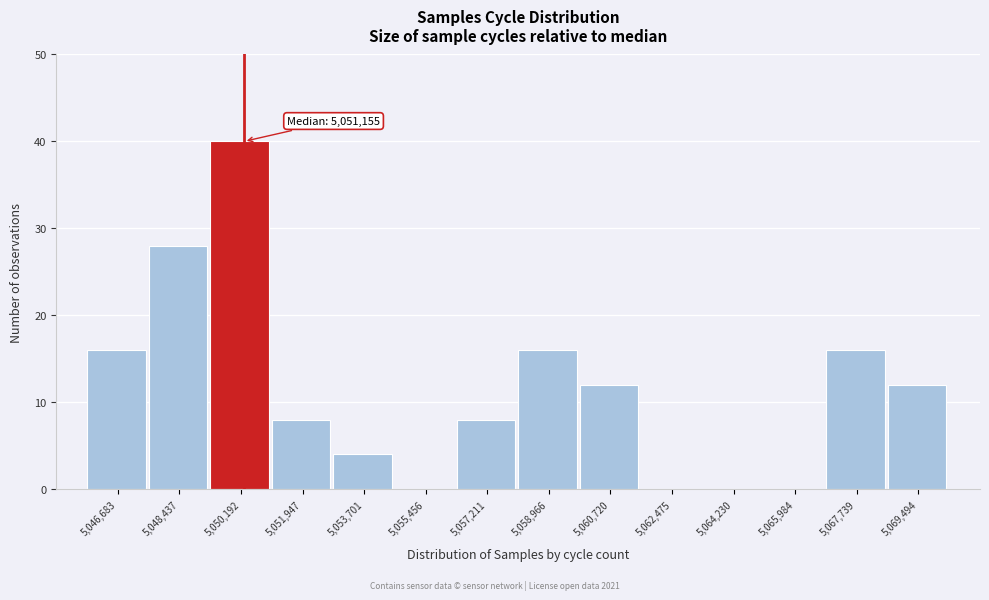

True or false: the data shows 16 at 5,046,683.

True